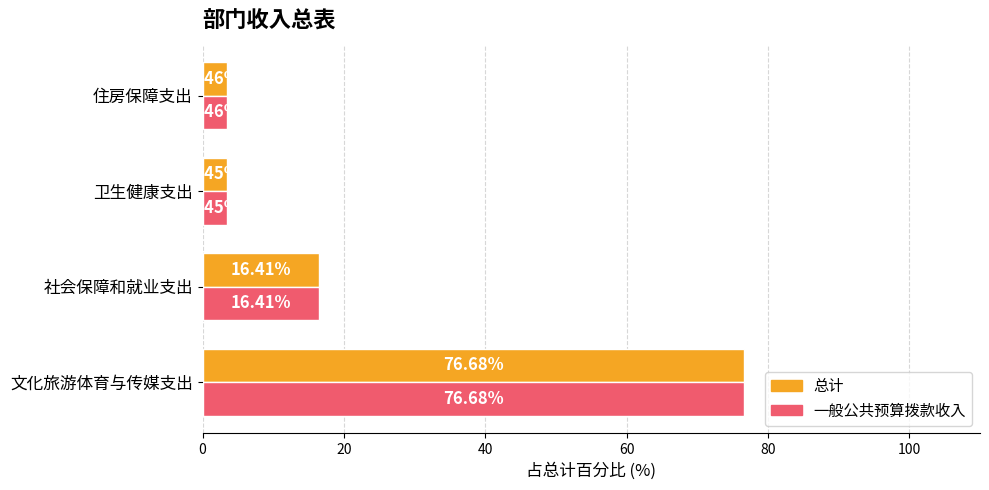

Rank the categories by 一般公共预算拨款收入 value from lowest to highest.

卫生健康支出, 住房保障支出, 社会保障和就业支出, 文化旅游体育与传媒支出